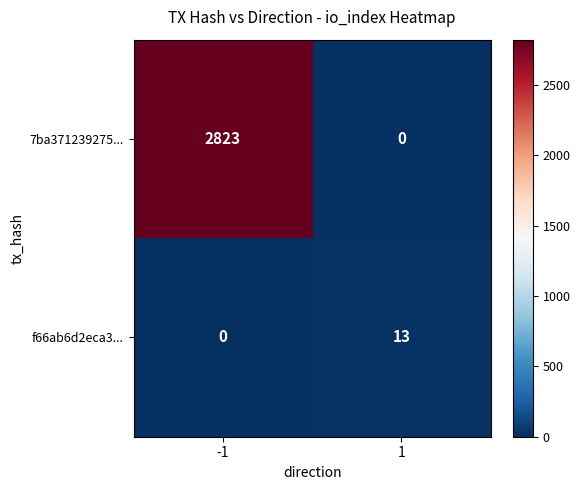

Reading left to right, transcribe all the data shown in this chart.

7ba371239275...: -1=2823	1=0
f66ab6d2eca3...: -1=0	1=13